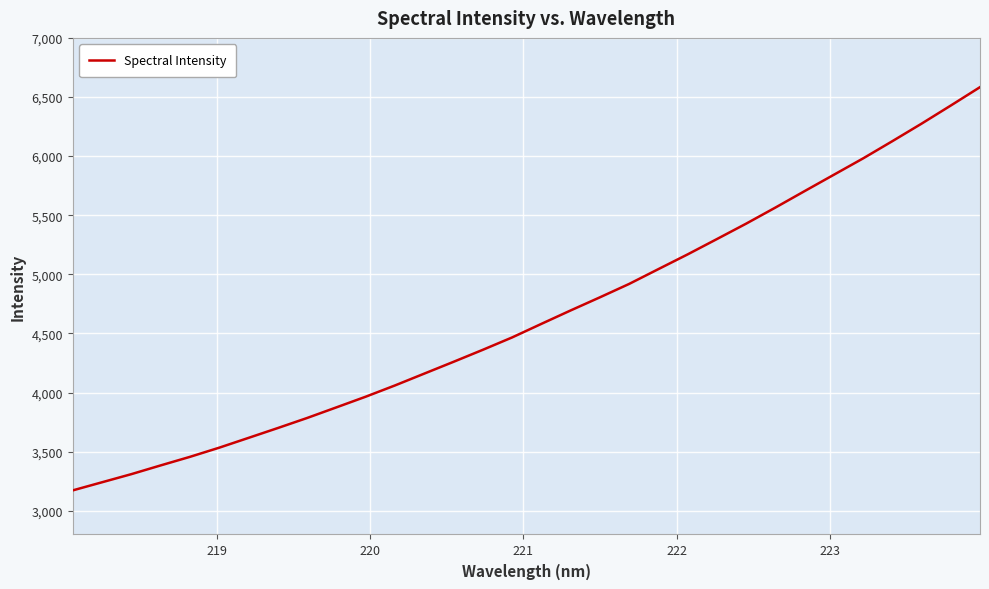

How many values are below 4581?

16